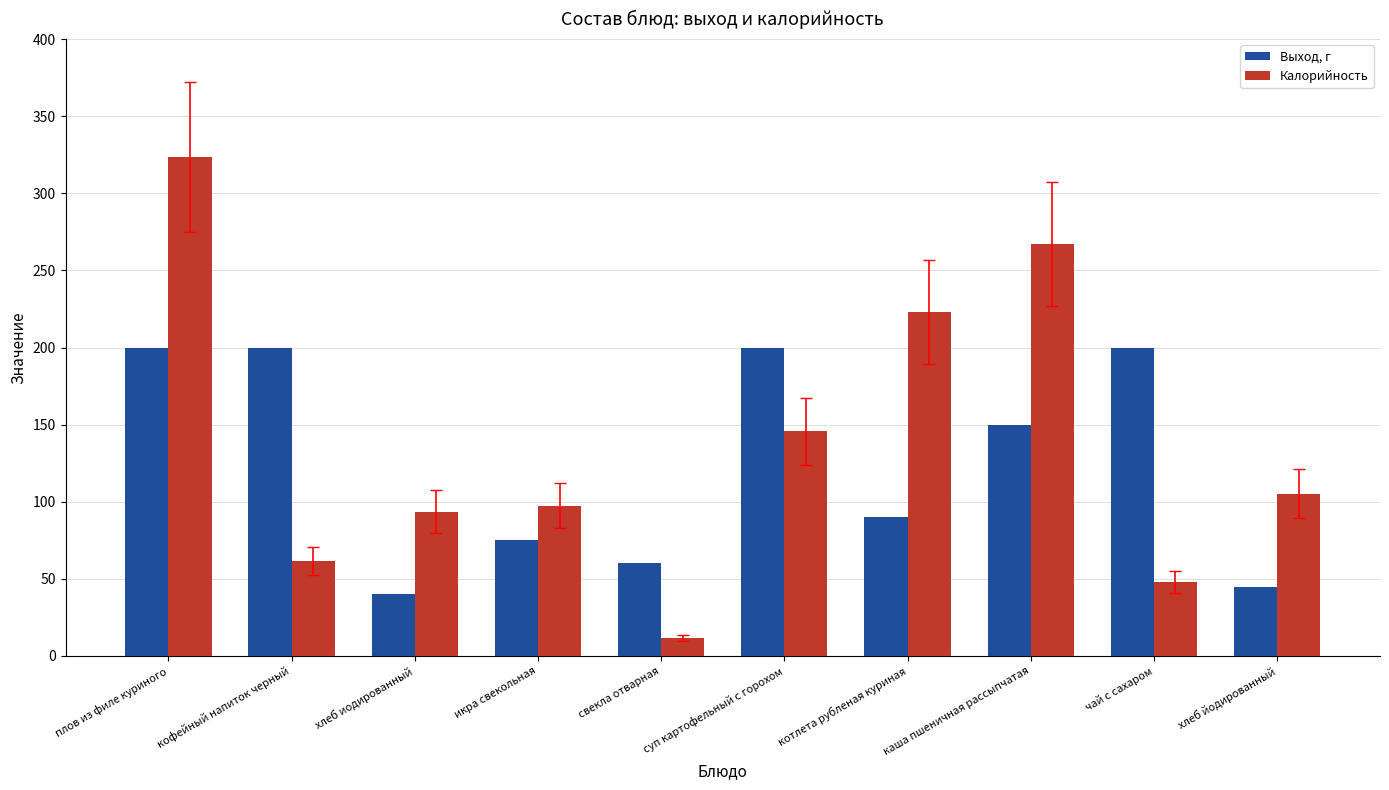

Which label corresponds to the smallest value in the chart?

свекла отварная